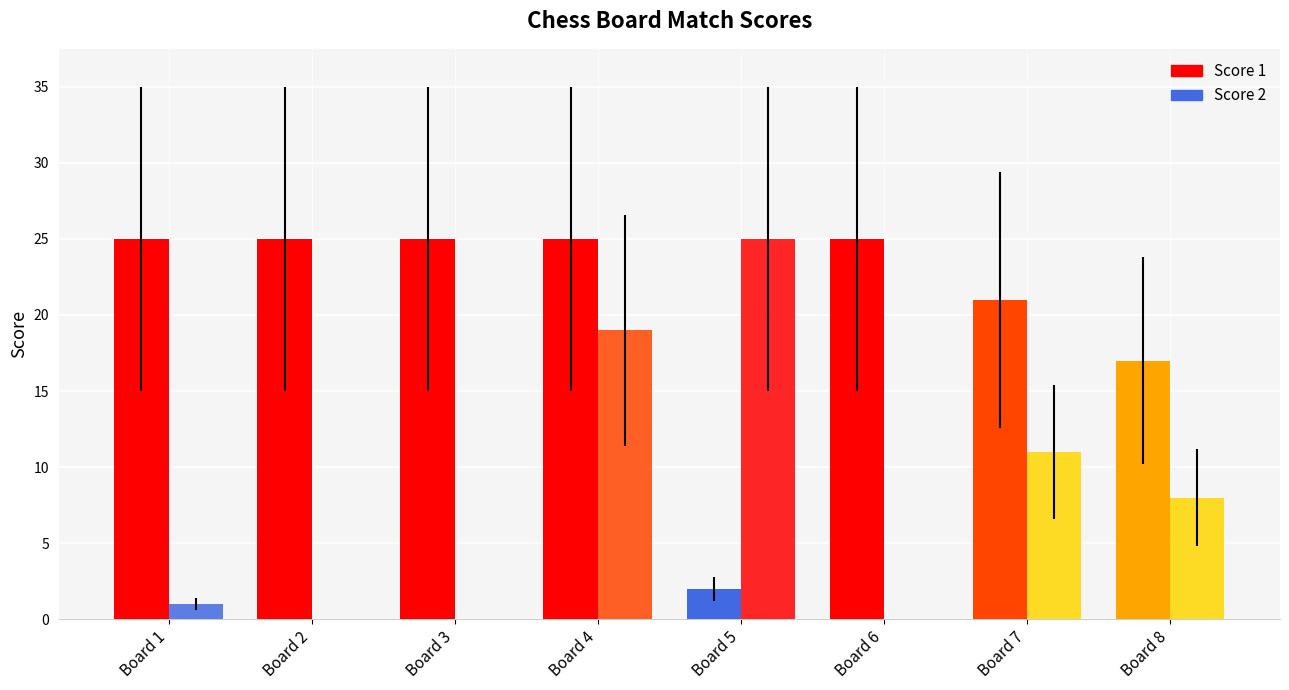

At which category is the sum across all series the highest?

Board 4